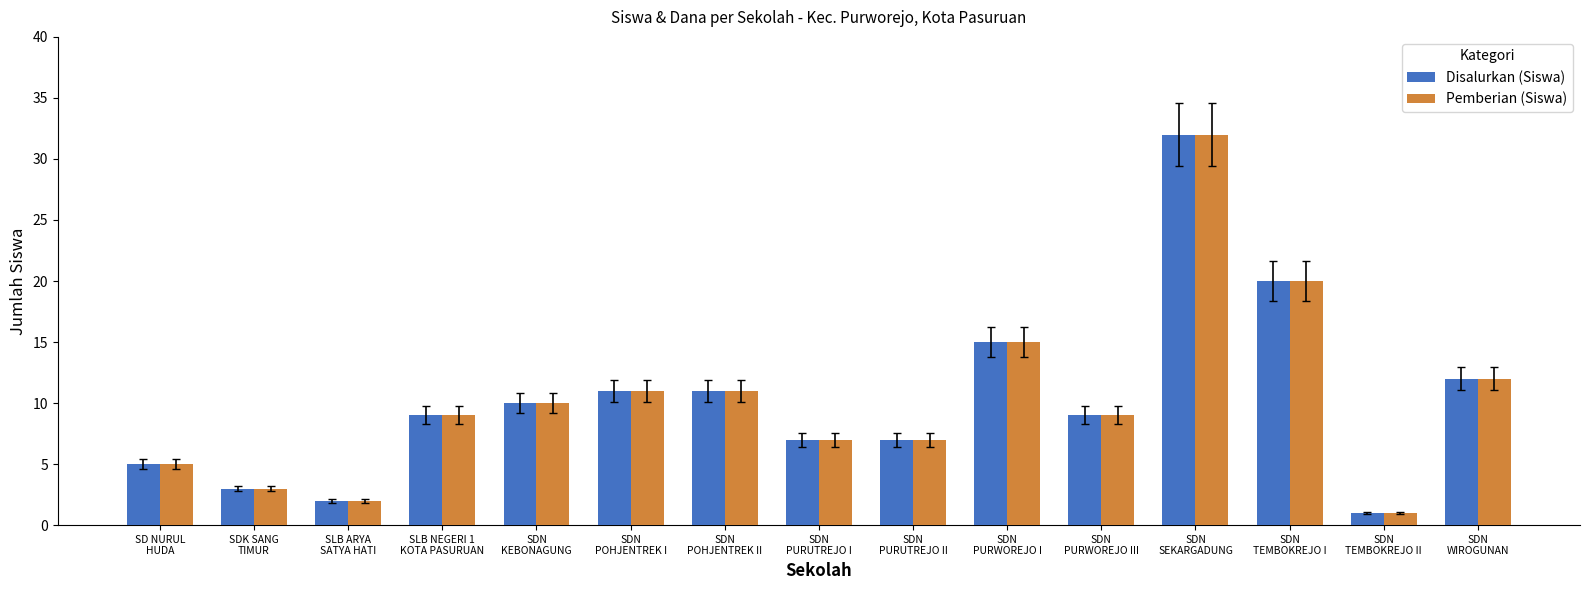

The value of Disalurkan (Siswa) at SLB NEGERI 1
KOTA PASURUAN is 6. True or false?

False